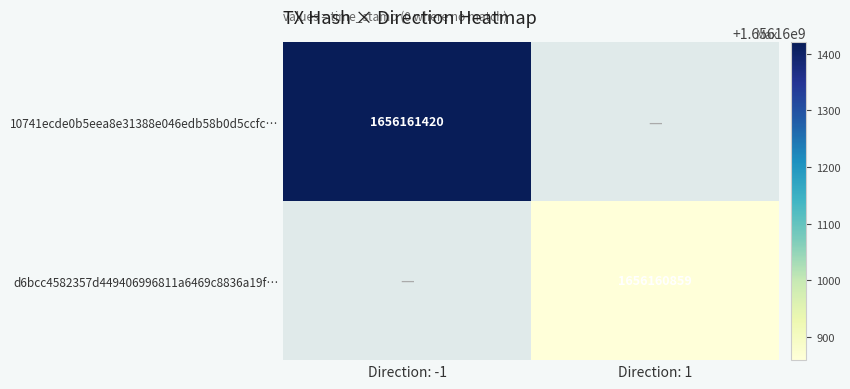

The 10741ecde0b5eea8e31388e046edb58b0d5ccfc… series shows 2597405047 at Direction: -1. True or false?

False